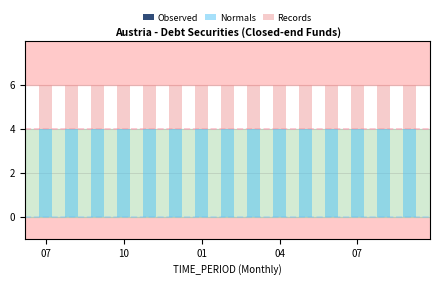

What is the maximum value for Normals?

4